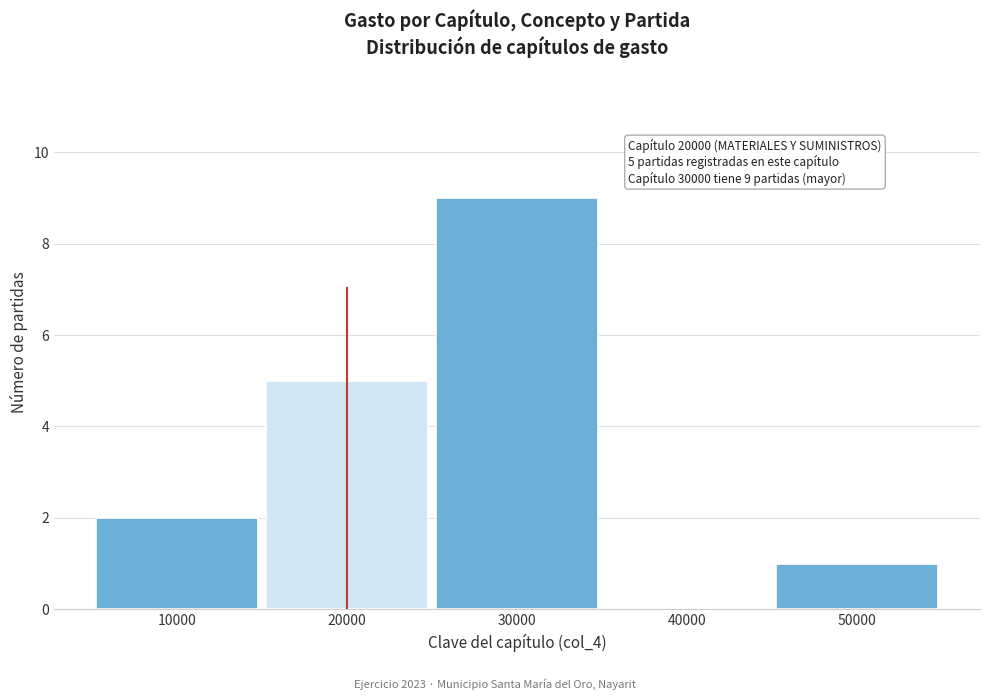

Which range on the x-axis has the tallest bar?

25000 to 35000